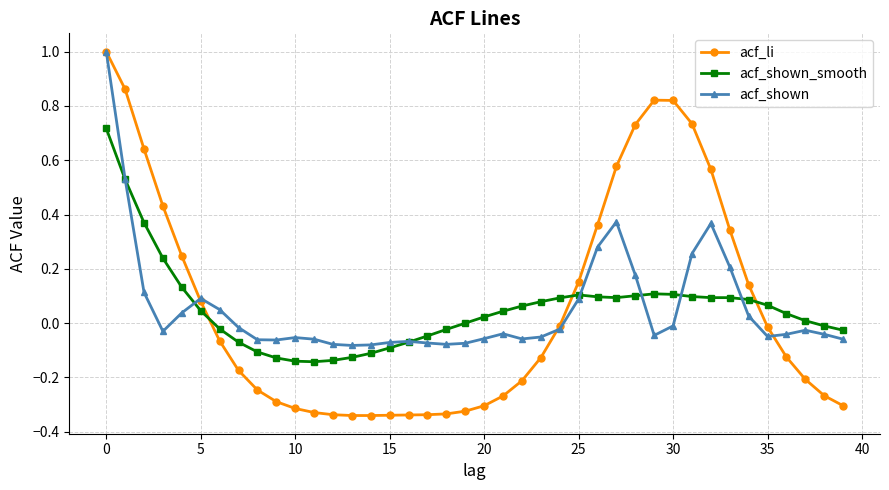

Which series has the largest range (max minus min)?

acf_li